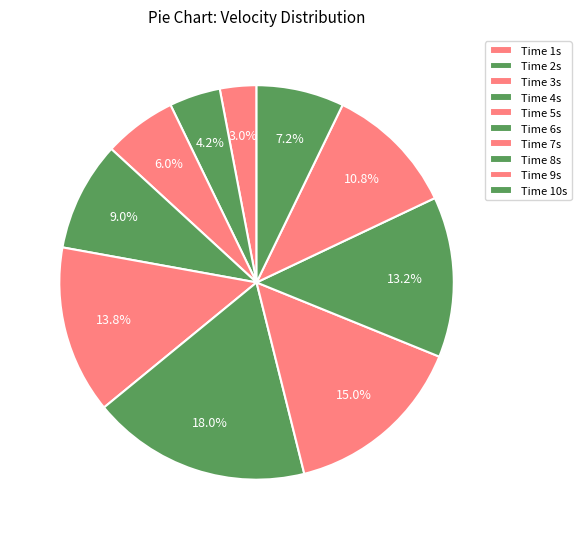

How many slices are in this pie chart?

10